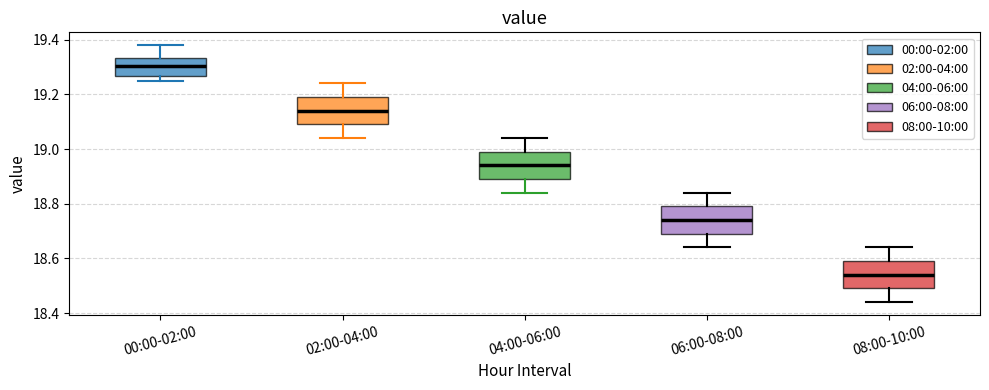

Which box has the lowest median line?

08:00-10:00